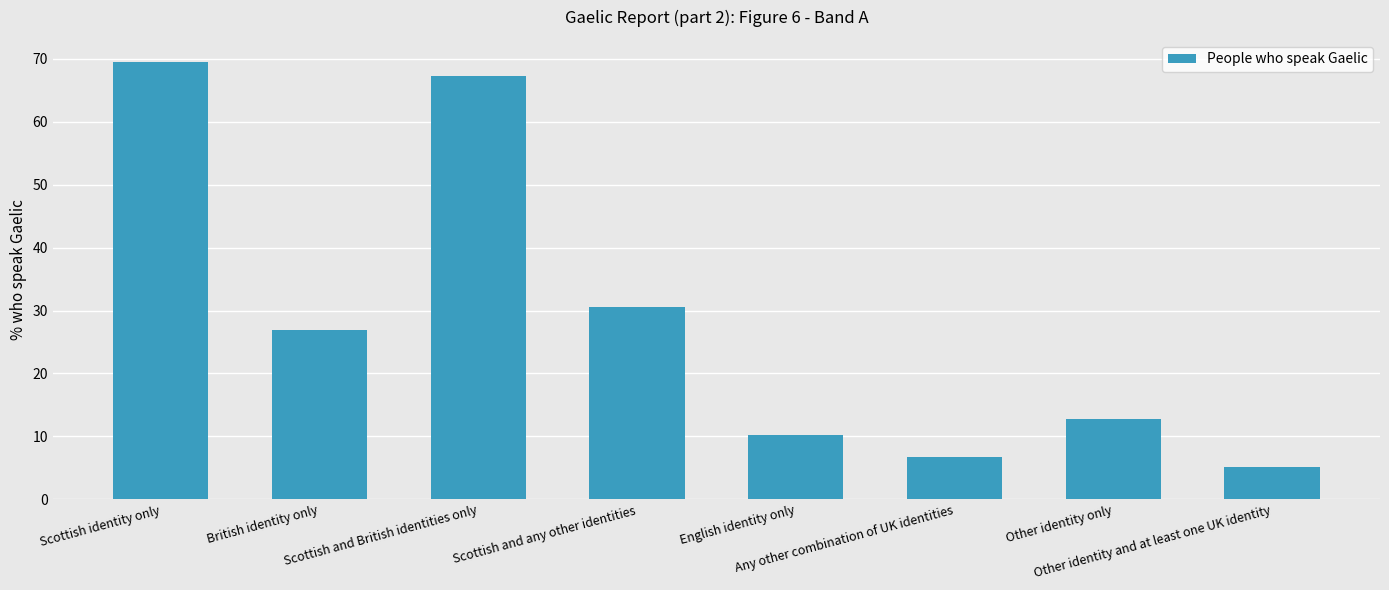

Which has a higher value, English identity only or Scottish and British identities only?

Scottish and British identities only